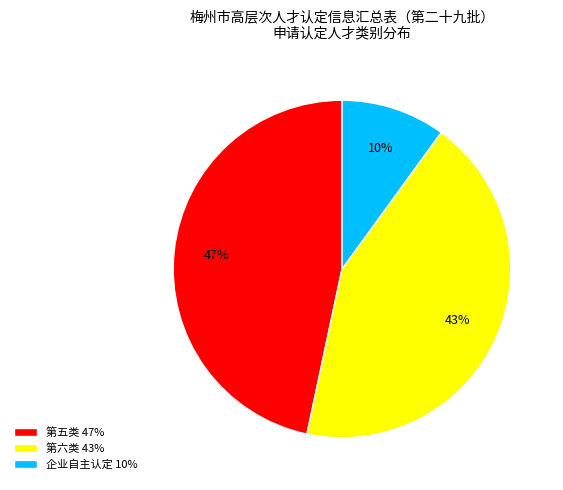

Is 企业自主认定 the majority of the pie?

No